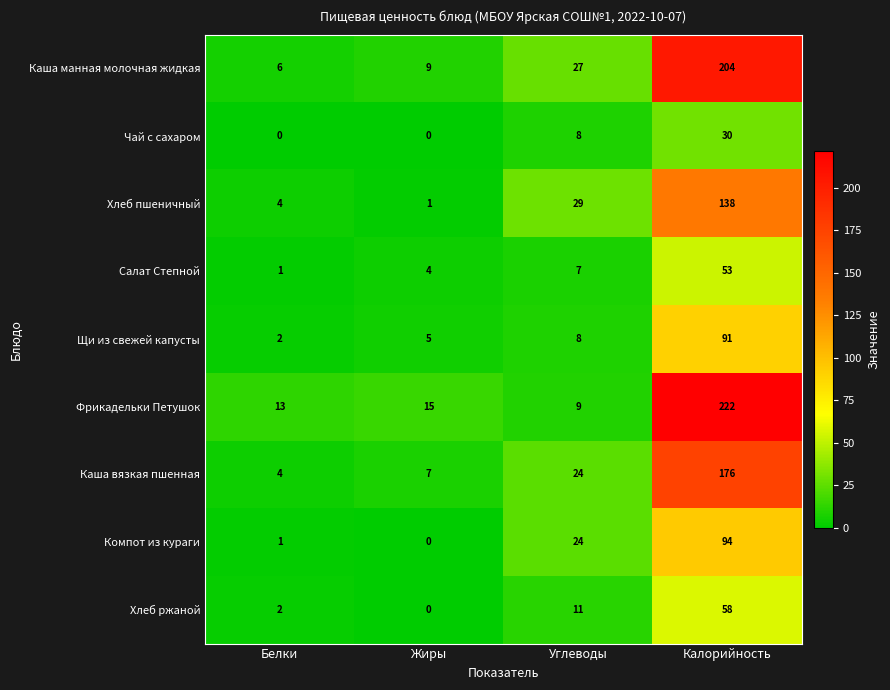

List the series in order of their peak value, lowest first.

Чай с сахаром, Салат Степной, Хлеб ржаной, Щи из свежей капусты, Компот из кураги, Хлеб пшеничный, Каша вязкая пшенная, Каша манная молочная жидкая, Фрикадельки Петушок